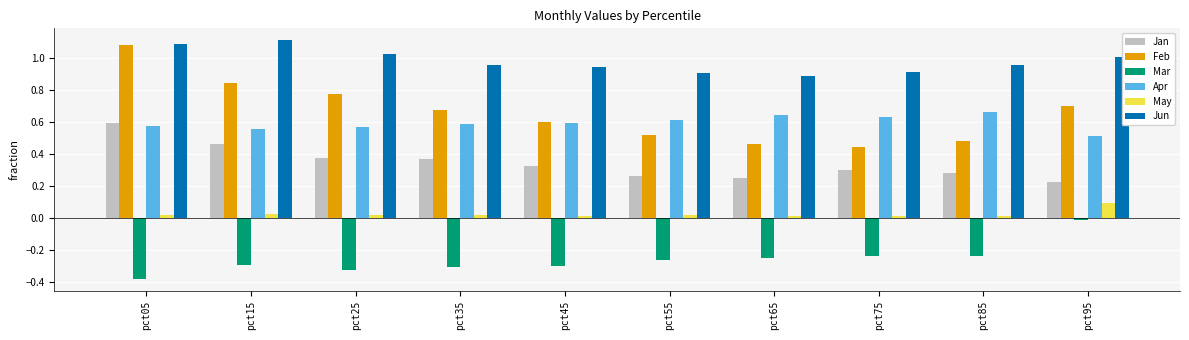

Which category has the lowest value across all series?

pct05